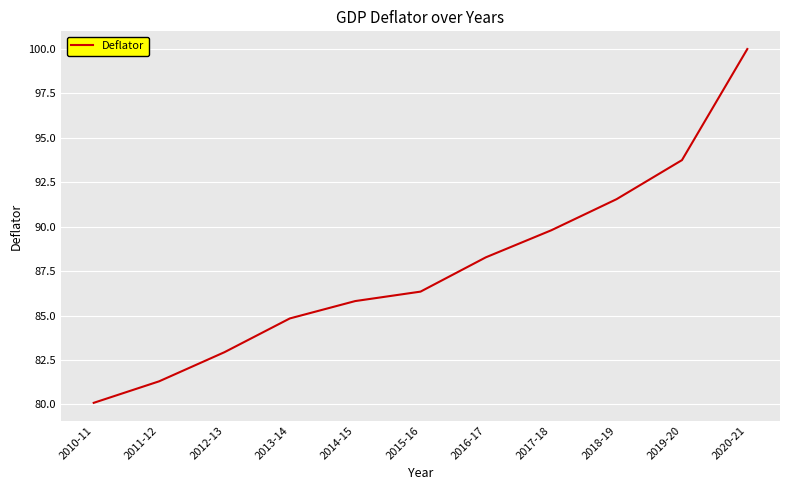

List the labels in order of value, largest first.

2020-21, 2019-20, 2018-19, 2017-18, 2016-17, 2015-16, 2014-15, 2013-14, 2012-13, 2011-12, 2010-11